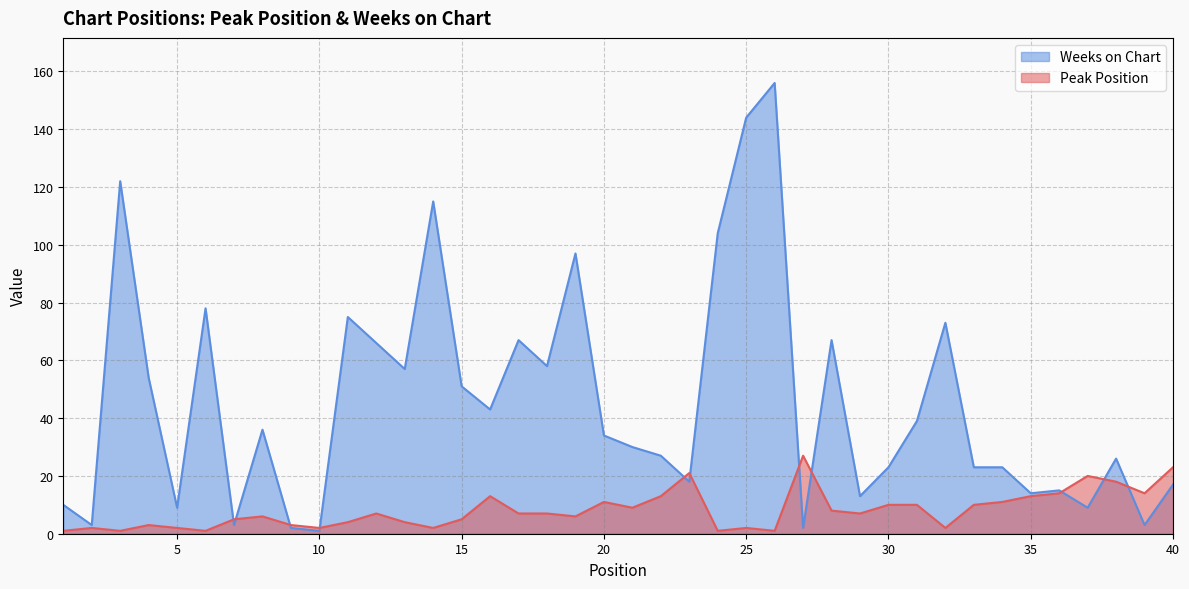

What is the value of the Weeks on Chart point at the 2nd from the left?

3